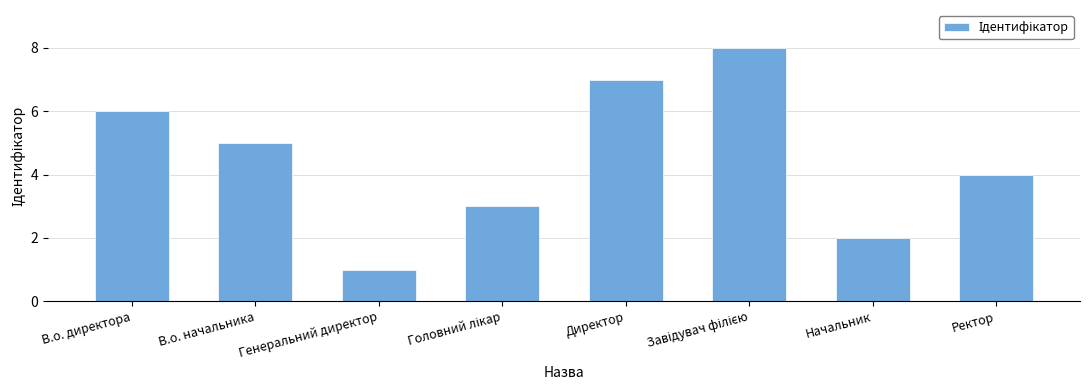

Approximately how many times larger is the value at Начальник compared to Директор?

0.3